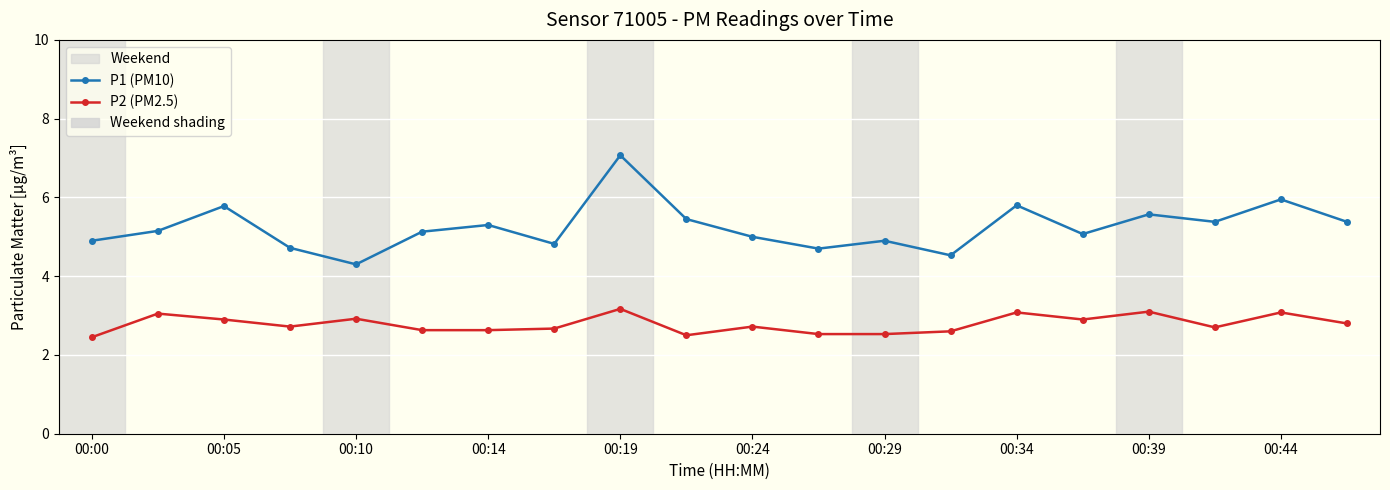

Which series has the largest total across all categories?

P1 (PM10)